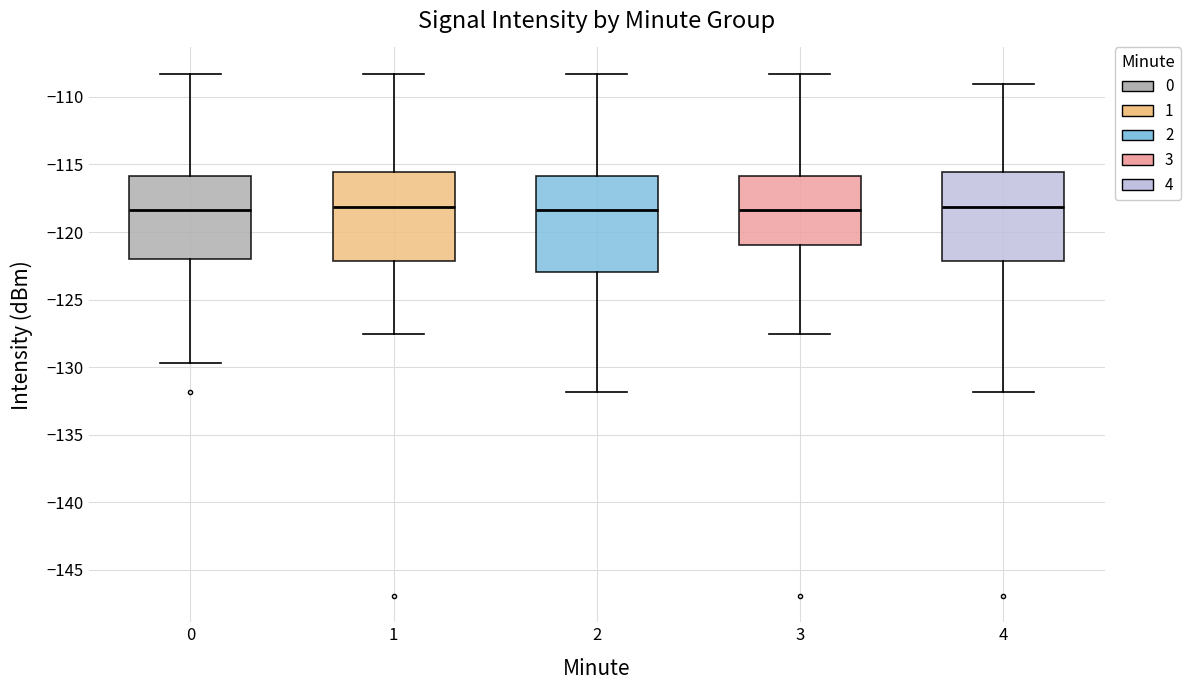

Comparing the boxes themselves (not the whiskers), which one is the tallest?

2